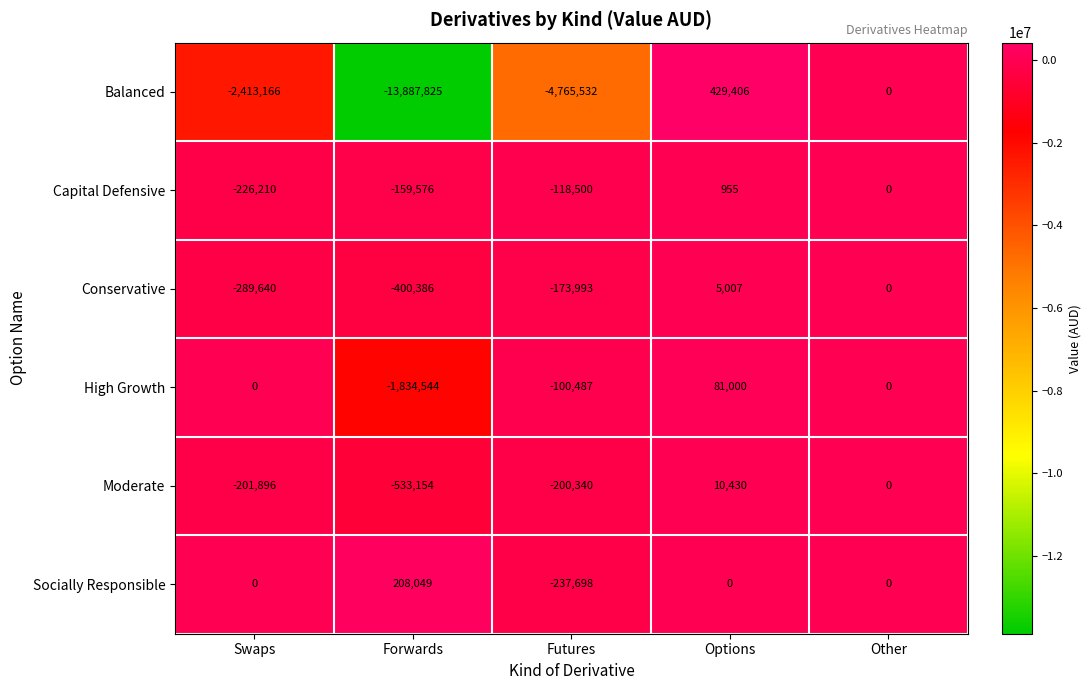

What is the approximate value of High Growth at Options, to the nearest 50?

81000